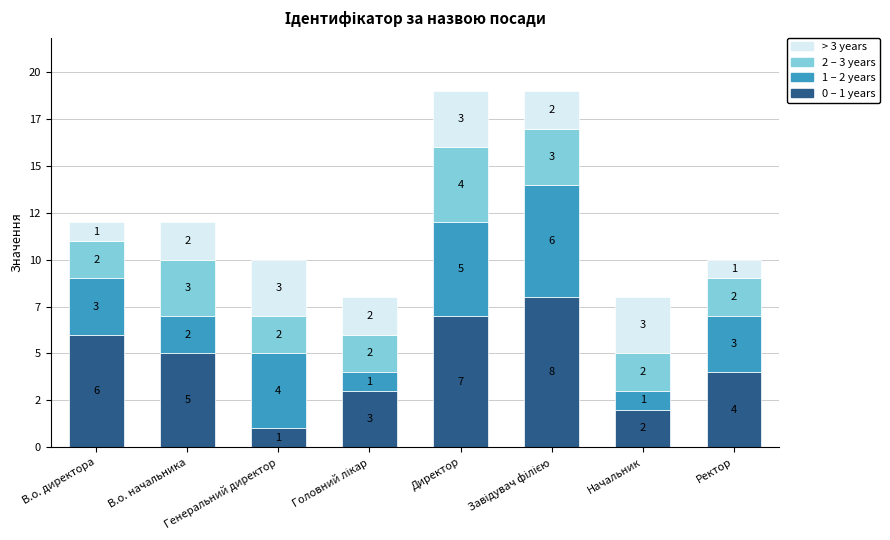

What are all the series names shown in the legend?

> 3 years, 2 – 3 years, 1 – 2 years, 0 – 1 years